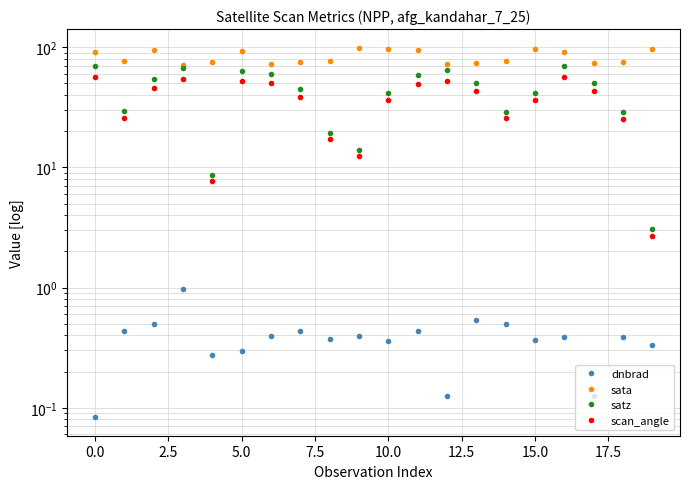

The value of scan_angle at 17 is 43.2. True or false?

True